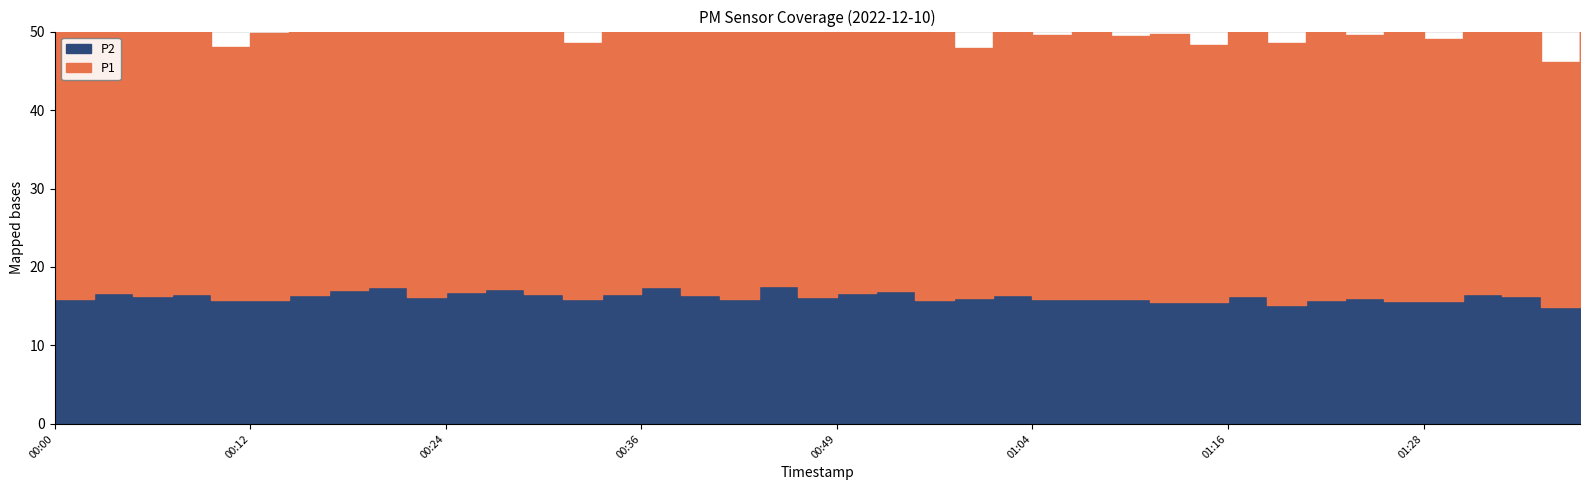

Which series has the largest total across all categories?

P1